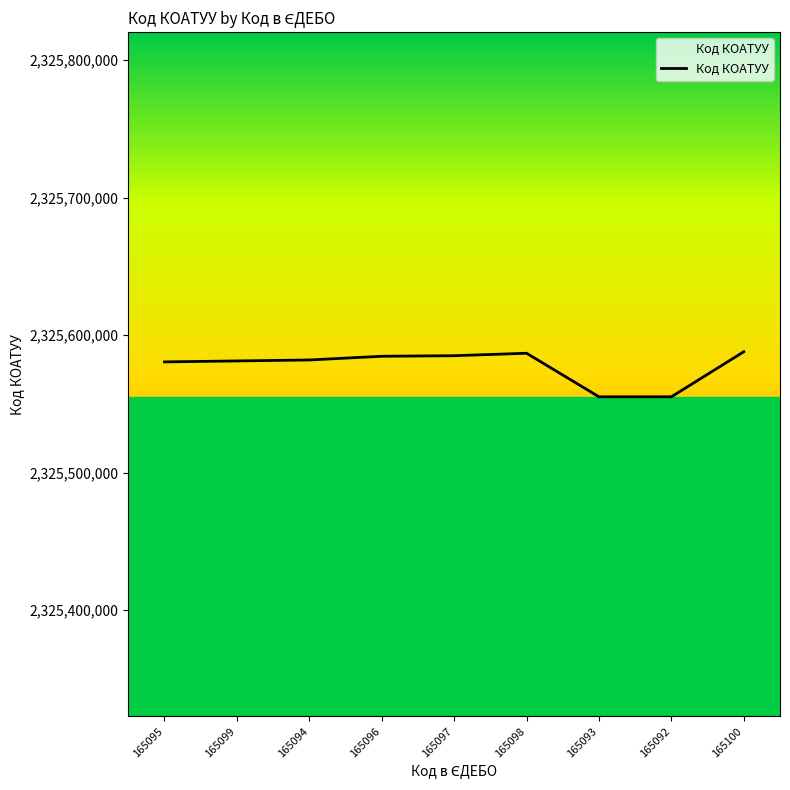

What is the minimum value shown in the chart?

2325555100